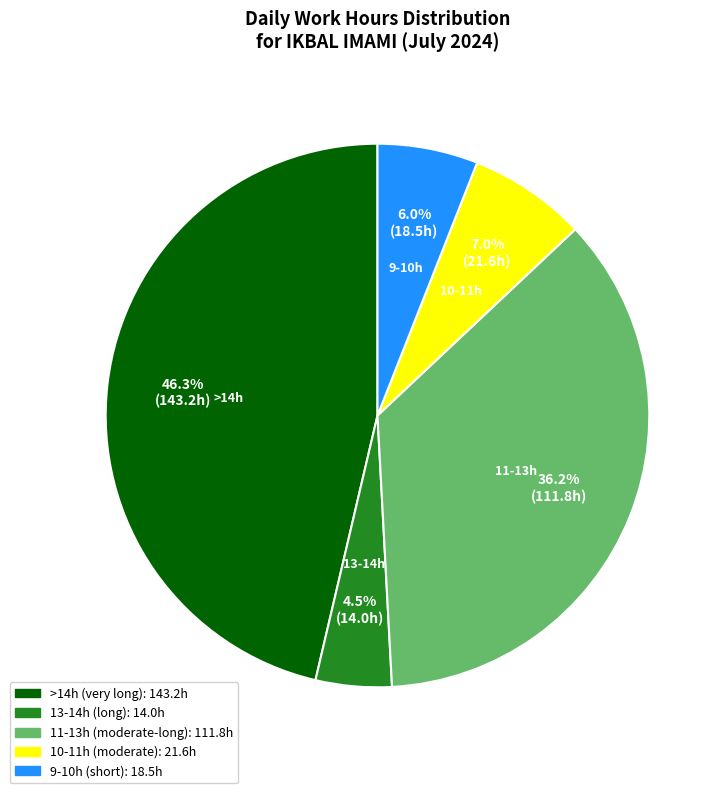

Is there any slice that represents more than half of the pie?

No